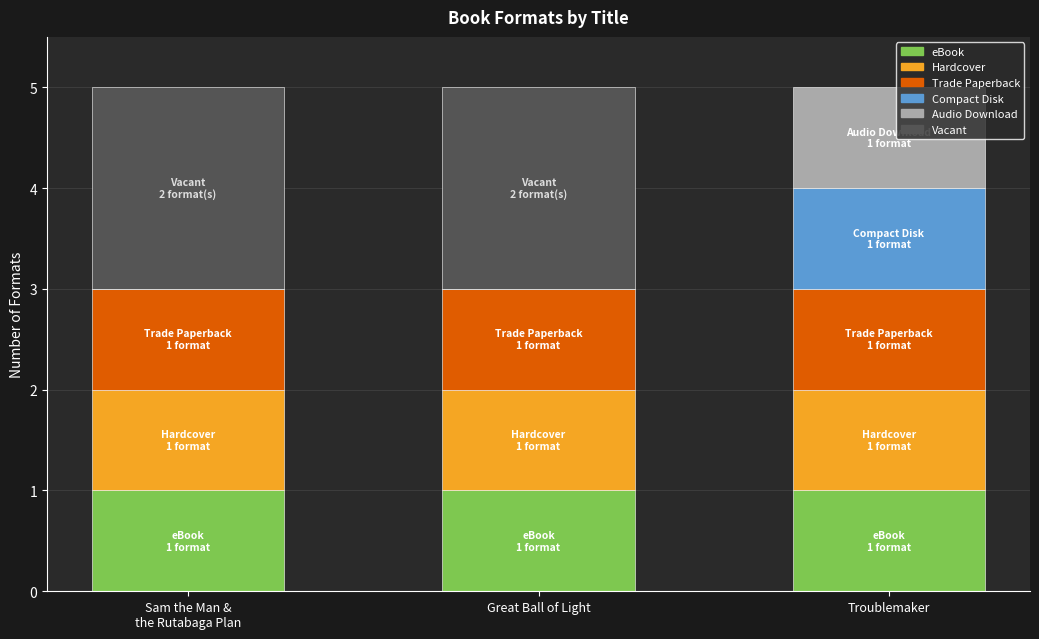

The value of Trade Paperback at Sam the Man &
the Rutabaga Plan is 1. True or false?

True